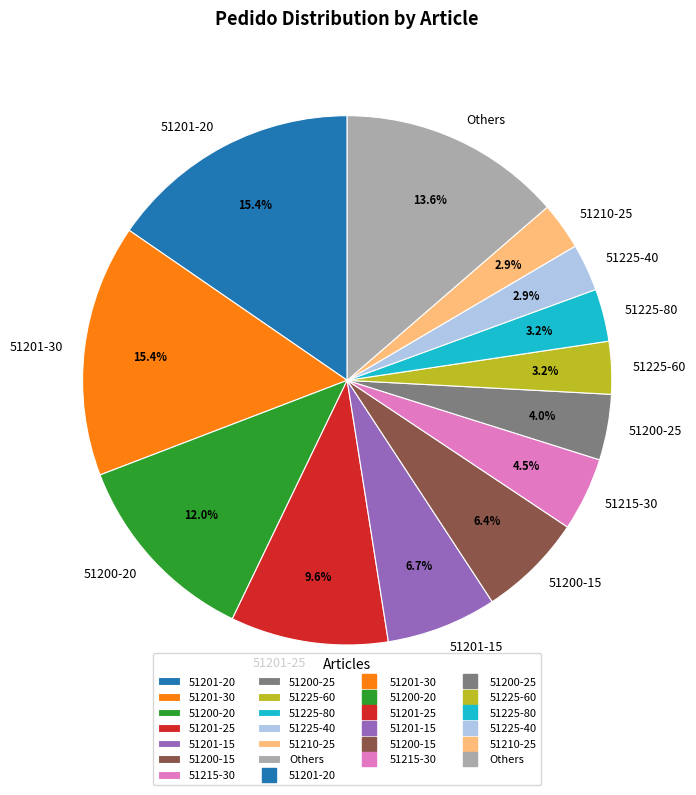

What percentage do 51225-40 and Others together represent?

16.5%